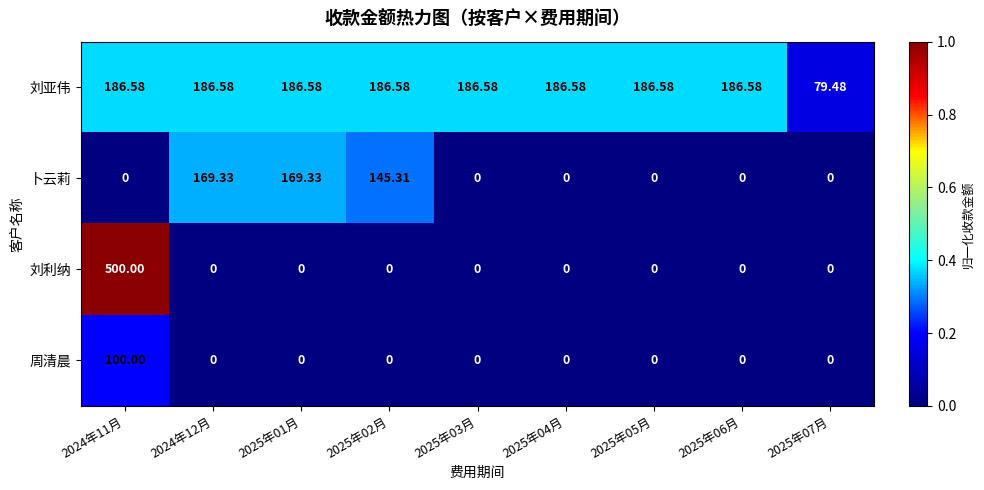

Which series changed the most between 2025年02月 and 2025年07月?

卜云莉